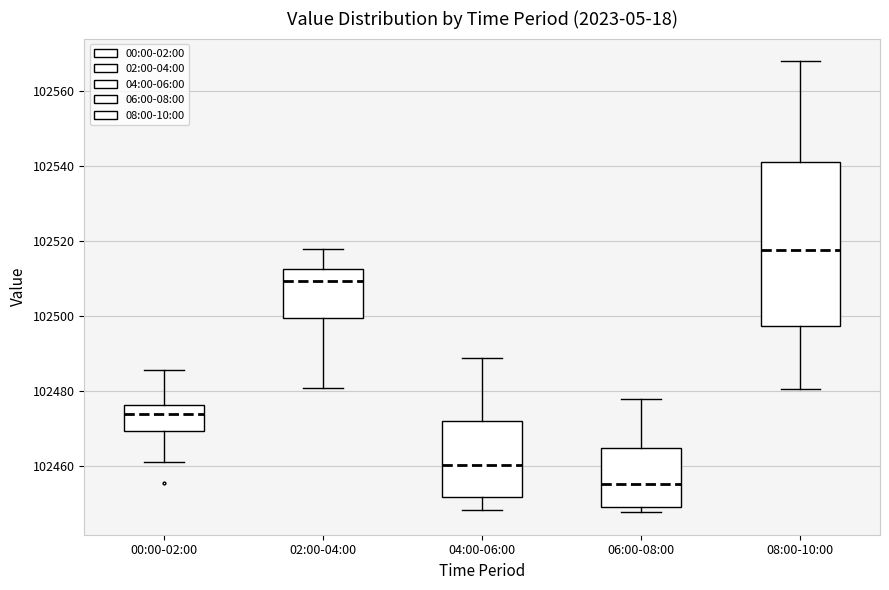

Which box's median line is the lowest?

06:00-08:00